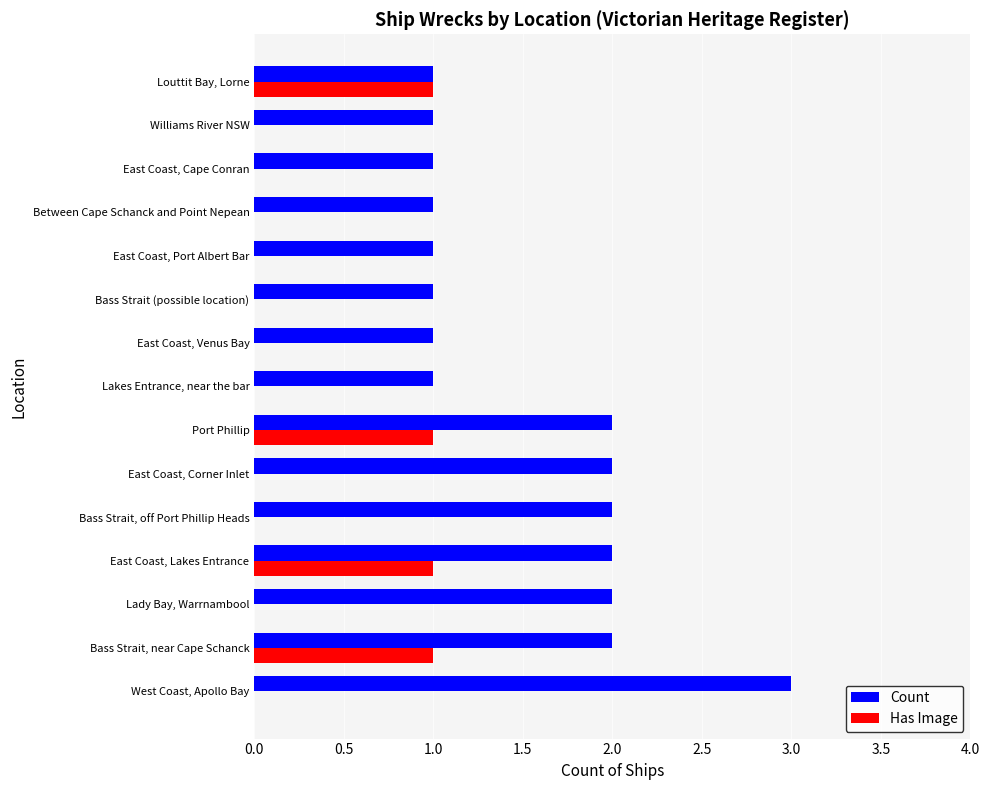

What is the sum of all Count values?

23